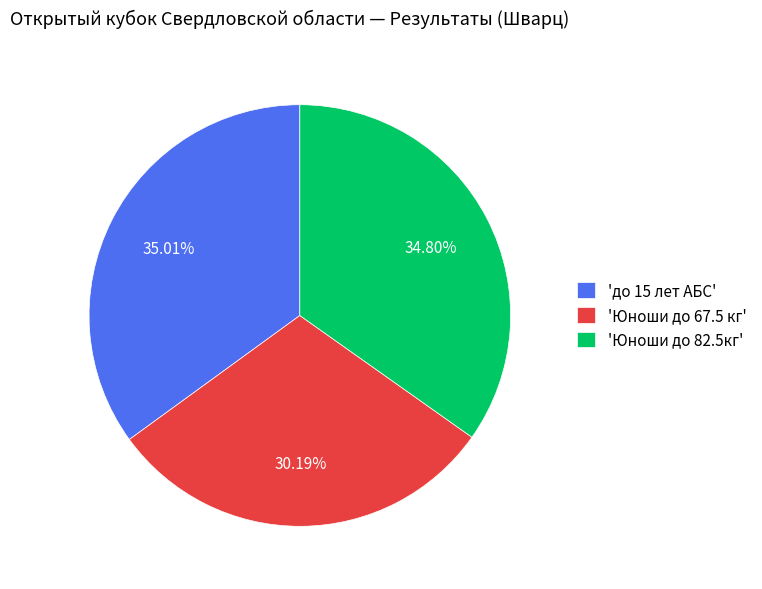

Approximately how many times larger is the value at 'до 15 лет АБС' compared to 'Юноши до 67.5 кг'?

1.2